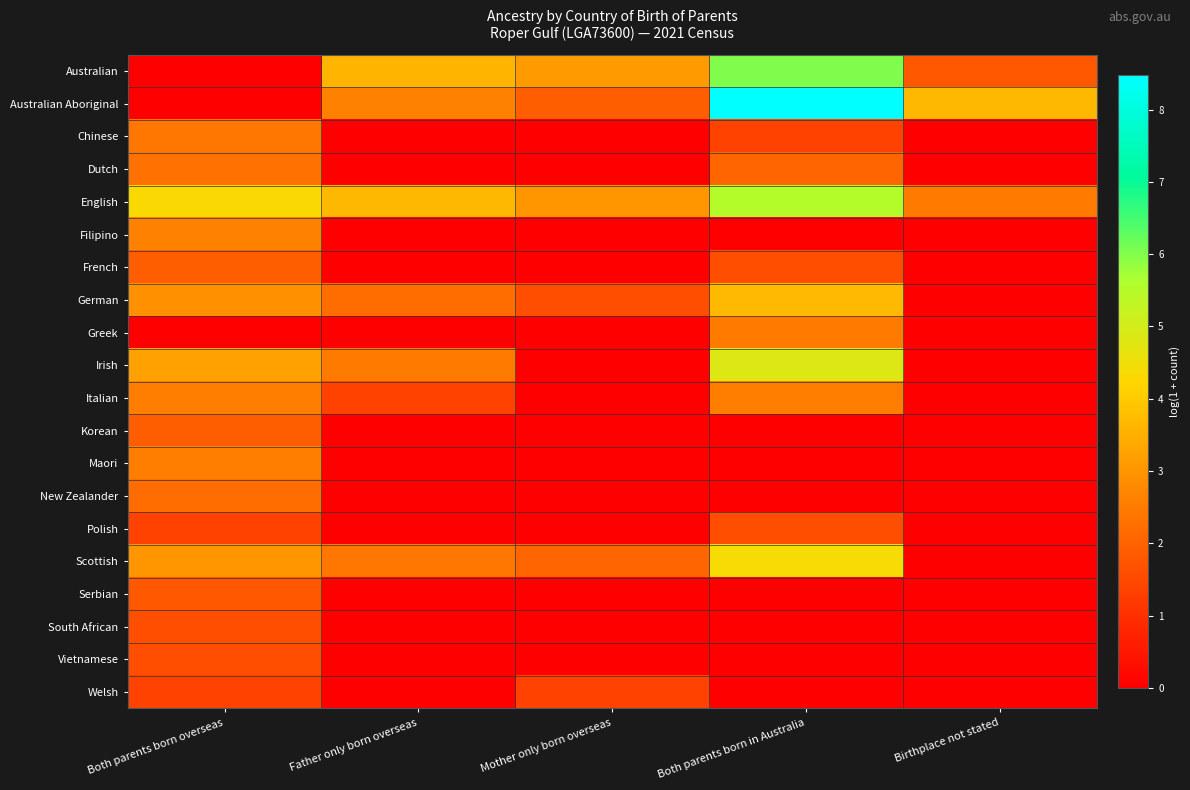

Which series has the largest range (max minus min)?

Australian Aboriginal